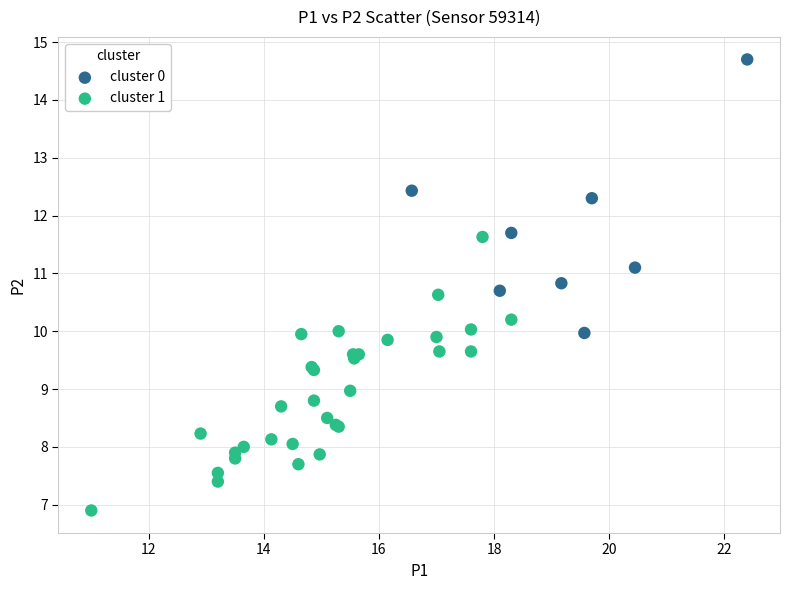

Which series contains the highest Y value?

cluster 0